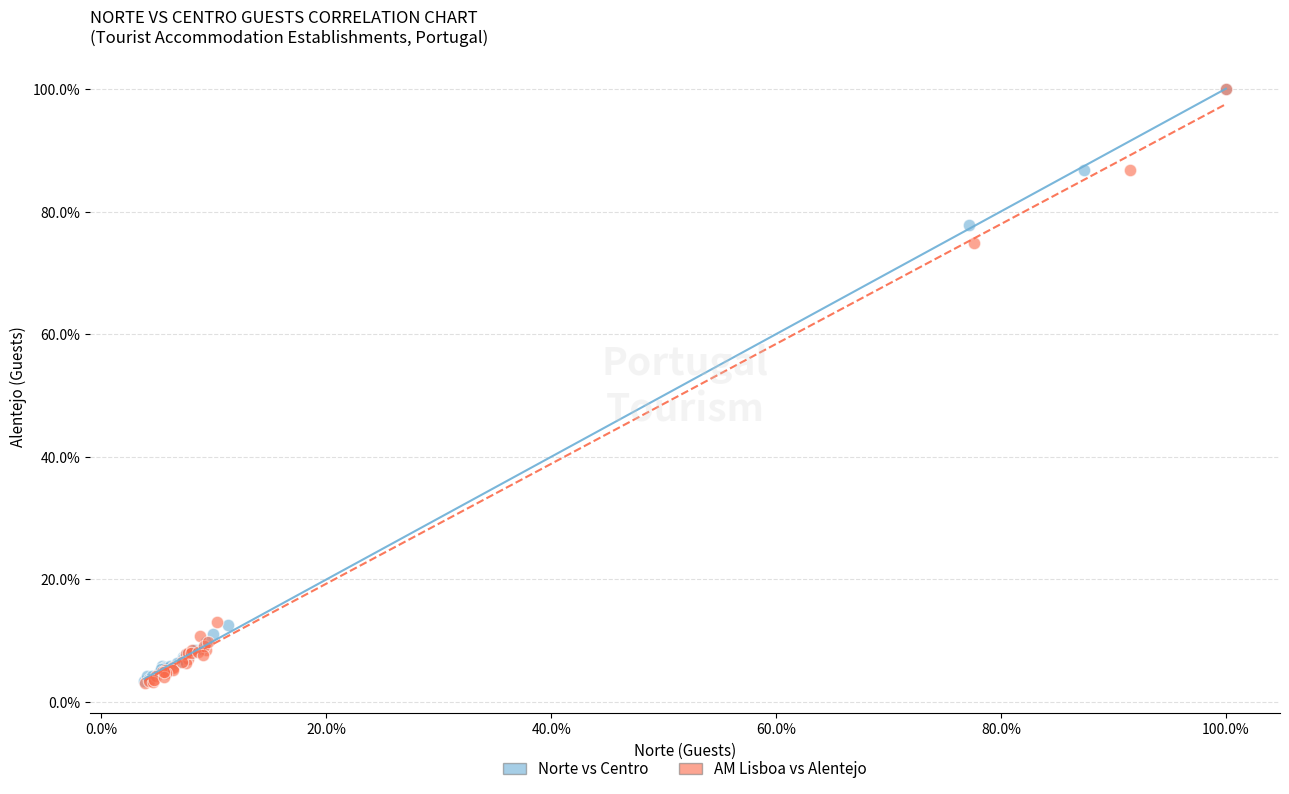

What are all the series names shown in the legend?

Norte vs Centro, AM Lisboa vs Alentejo